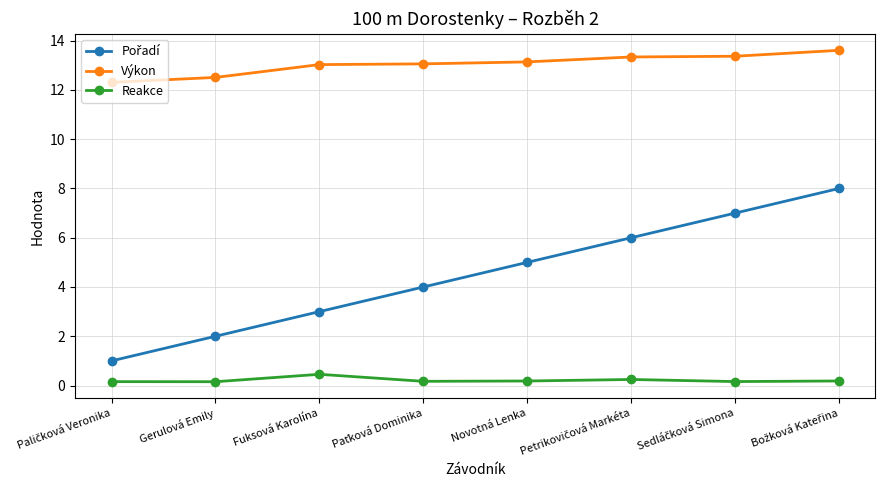

True or false: Výkon and Reakce cross at least once.

False